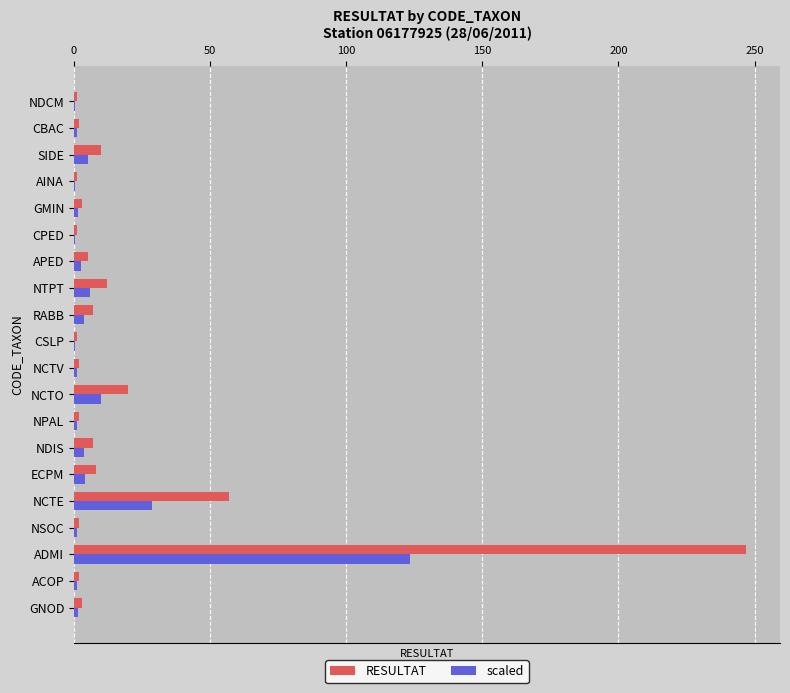

True or false: RESULTAT has a value of 68.8 at ADMI.

False